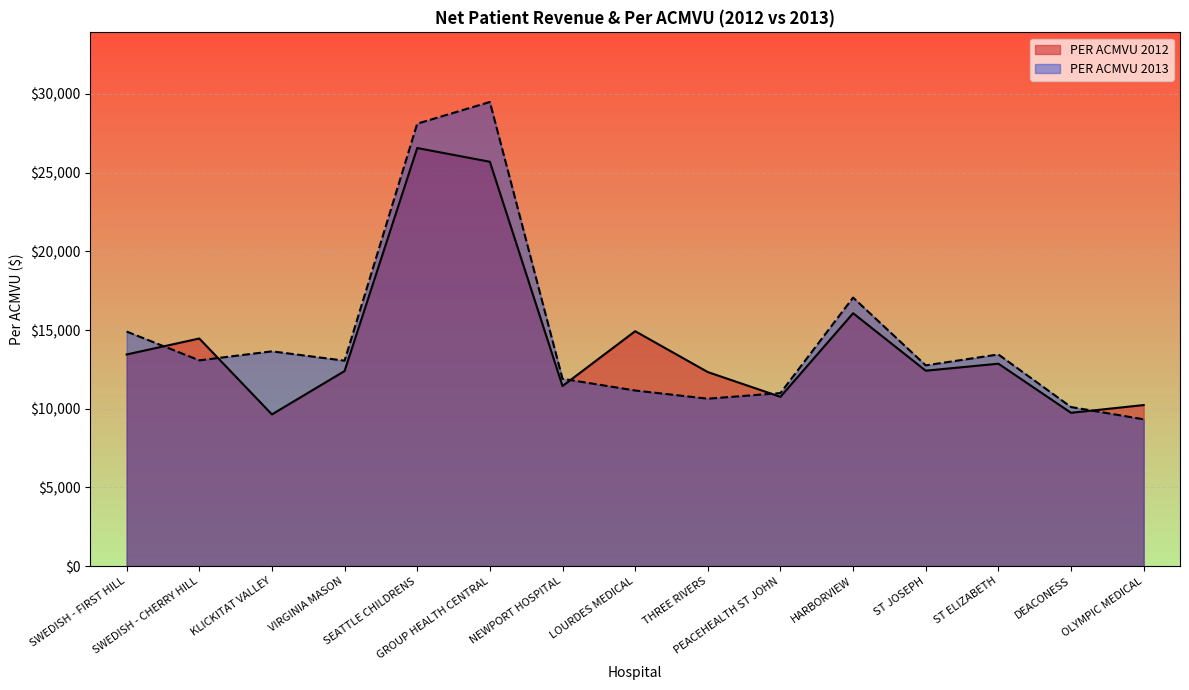

What is the sum of all PER ACMVU 2013 values?

219692.6